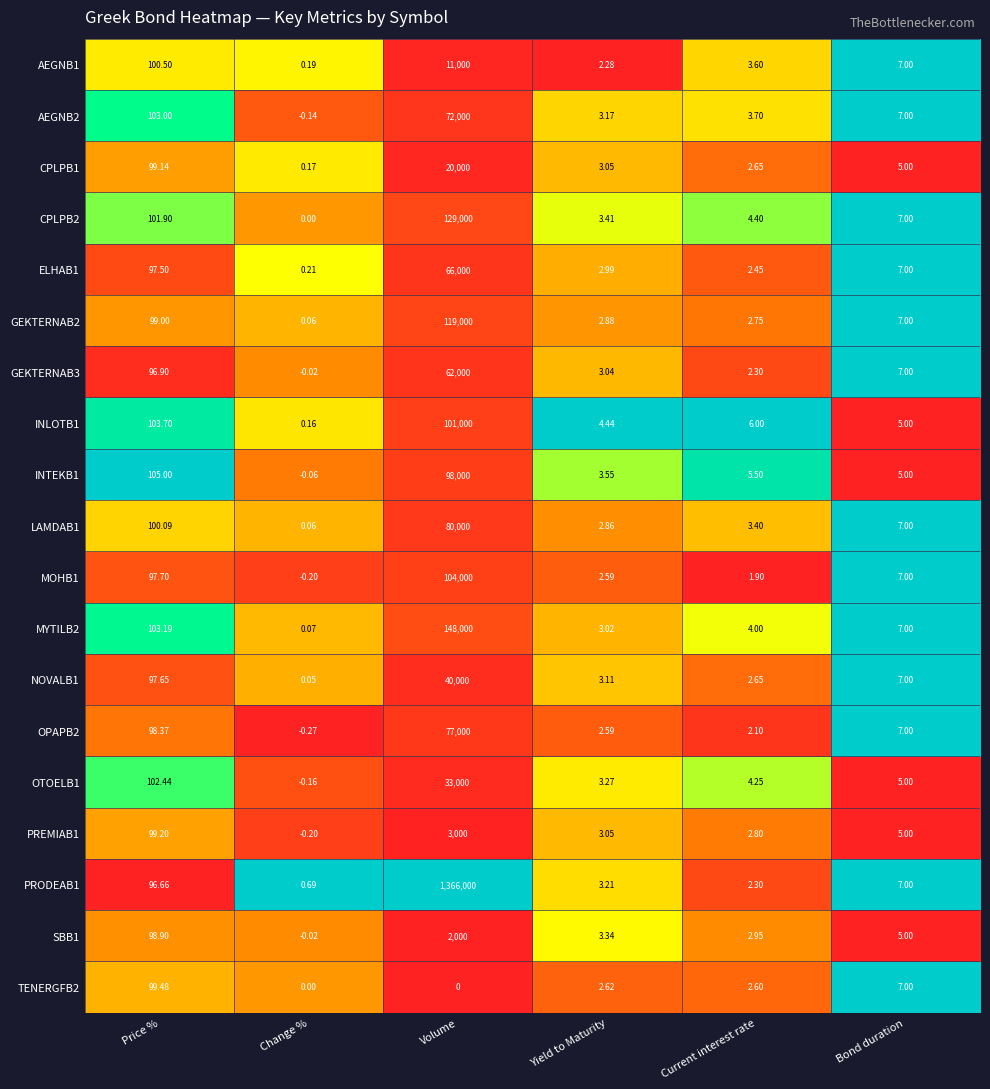

Where does the CPLPB2 series first go above 7?

Price %